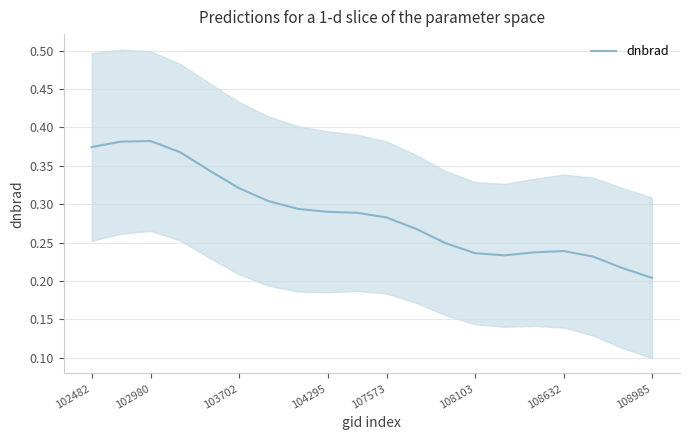

Is it true that dnbrad equals 0.1 at 108985?

False